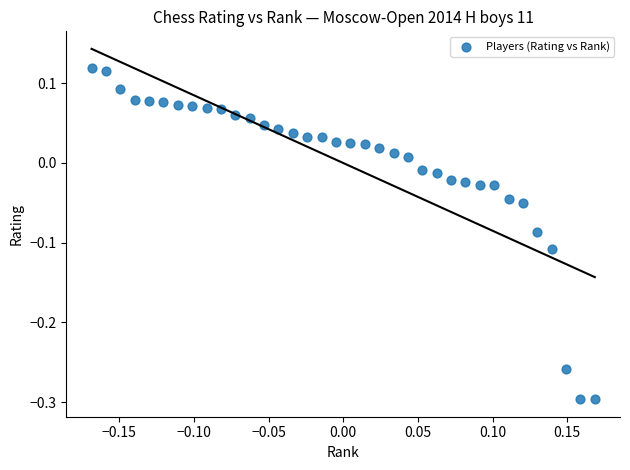

What is the range of Y values (max minus min)?

0.4